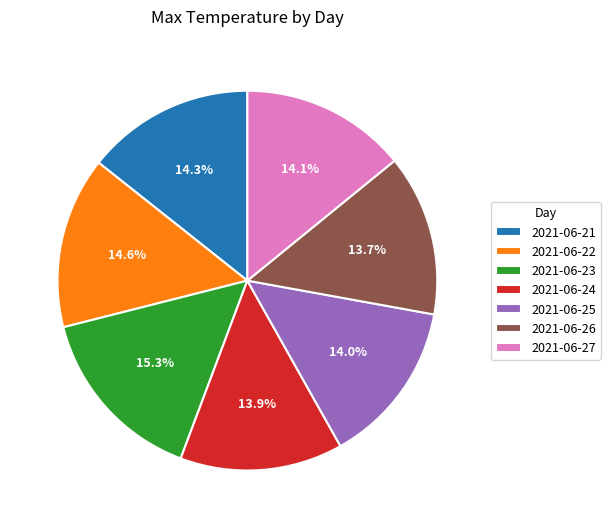

Is it true that 2021-06-27 is 14% of the pie?

True